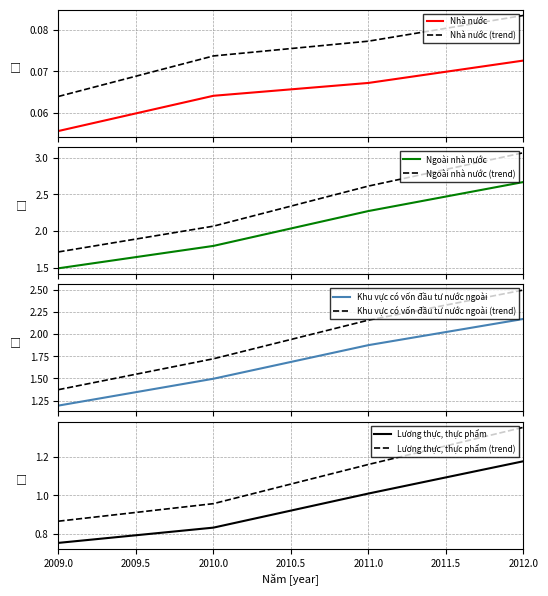

What is the sum of the Lương thực, thực phẩm values at 2009 and 2011?

1.8